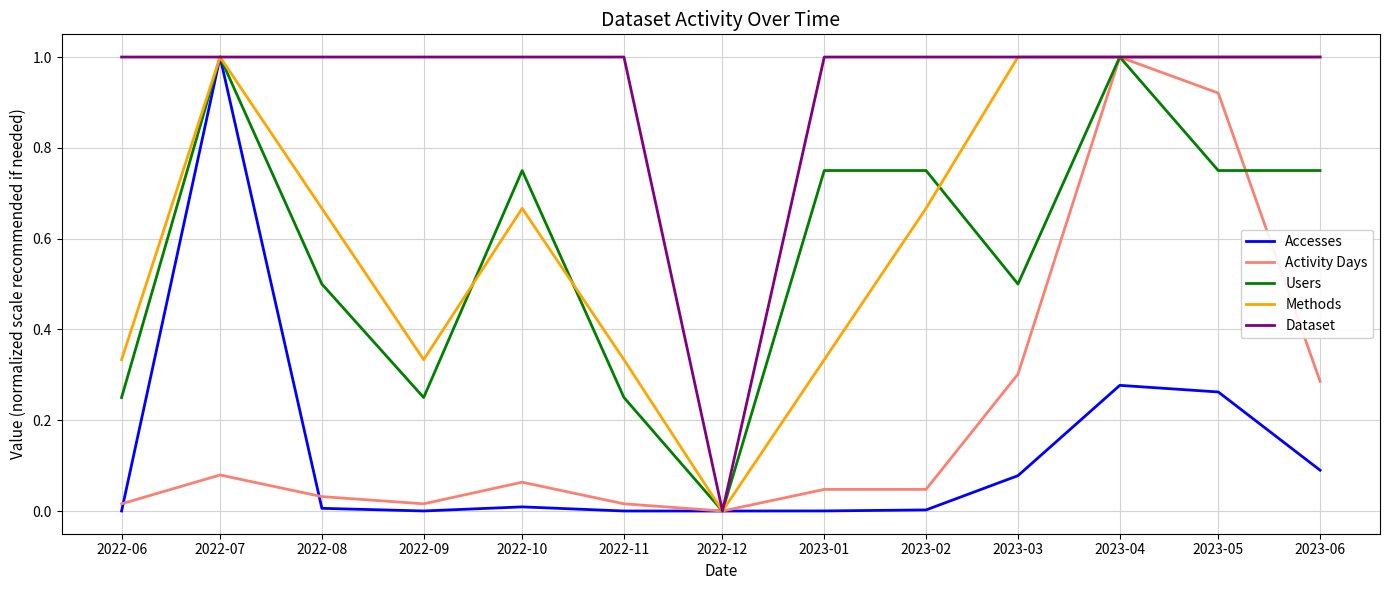

Between 2022-10 and 2022-12, which series saw the biggest shift?

Dataset